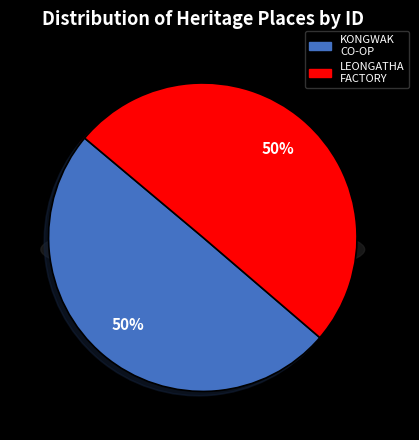

Count the number of slices in the pie.

2